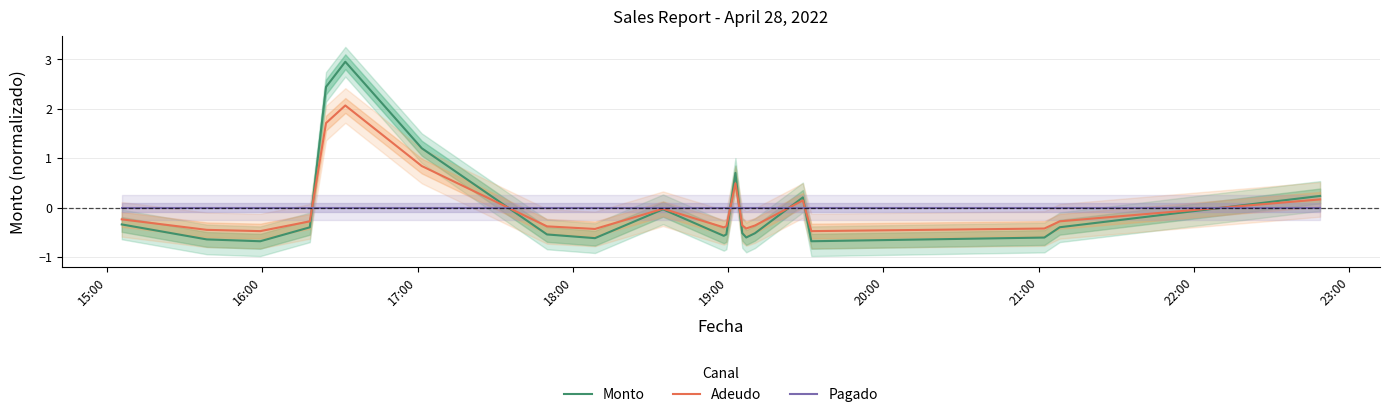

How many values in Adeudo are below zero?

15